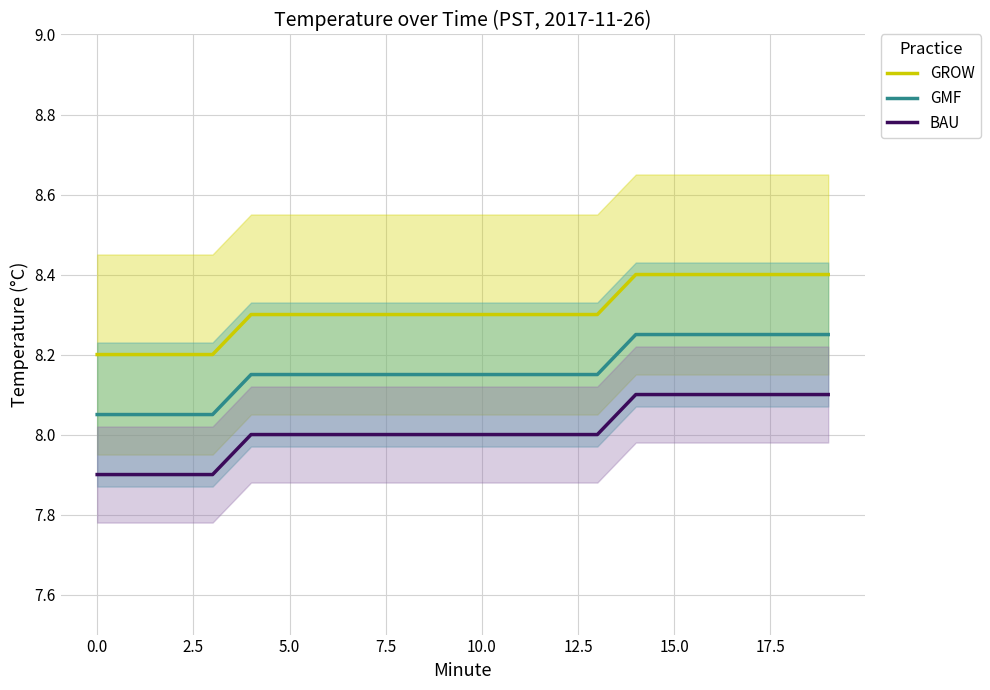

Rank the series at 14 from highest to lowest value.

GROW, GMF, BAU